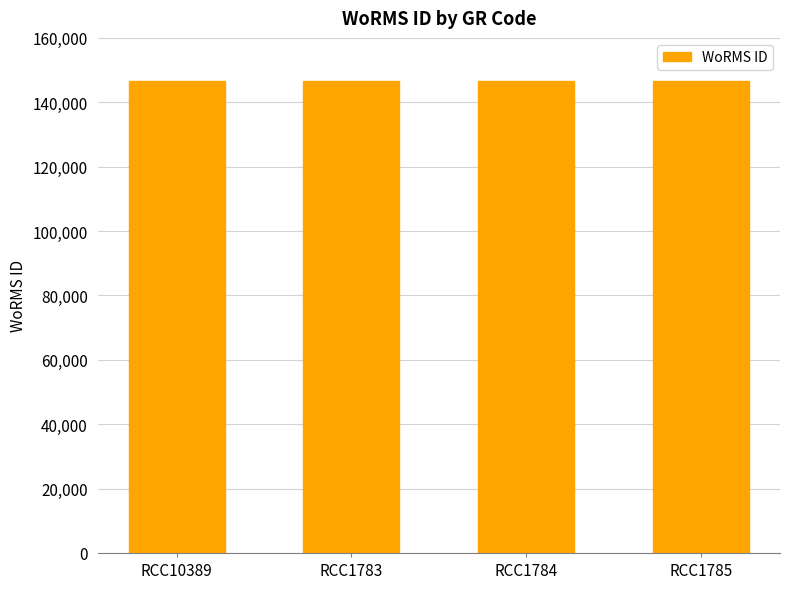

What is the ratio of the value at RCC1785 to the value at RCC1784?

1.0